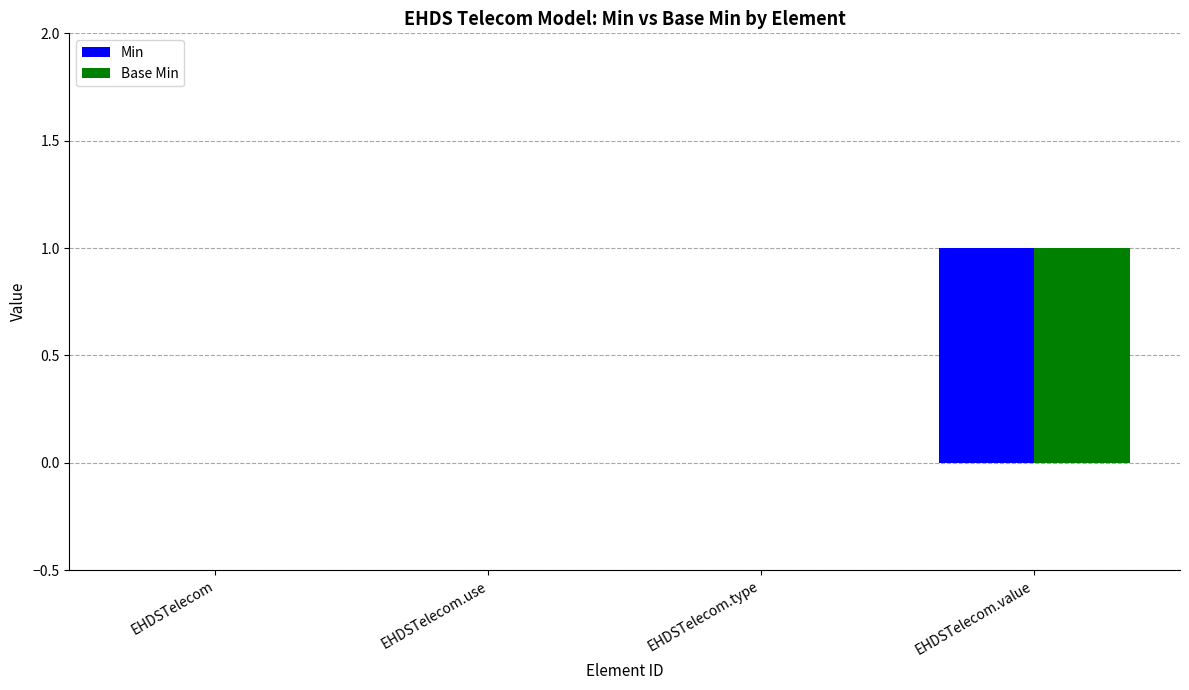

Which category has the highest value across all series?

EHDSTelecom.value